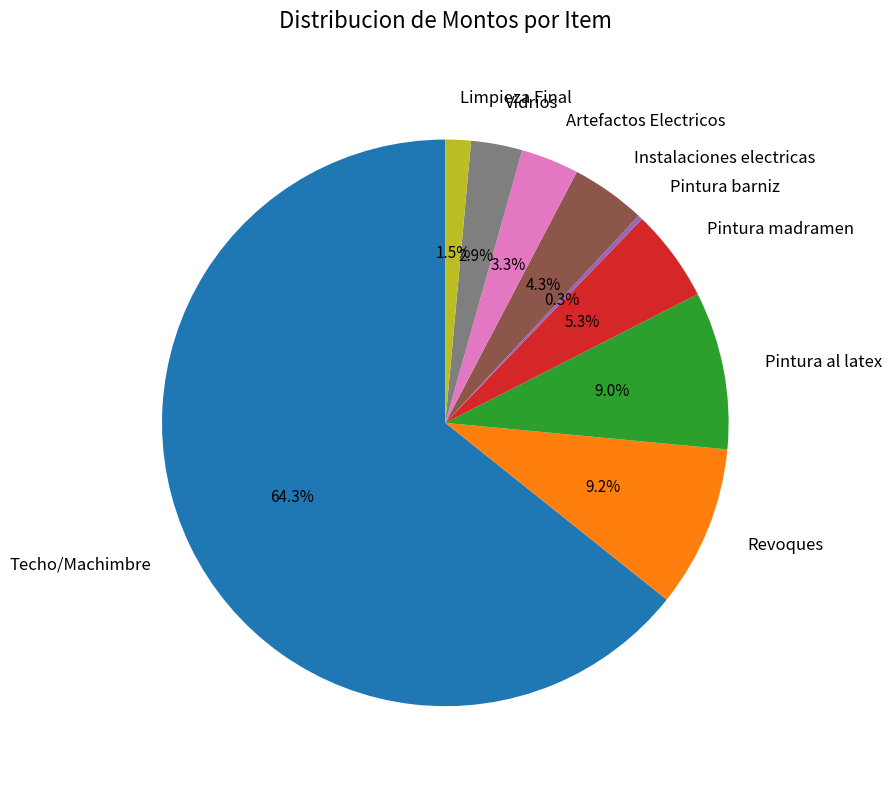

To the nearest percent, what is the difference between the Artefactos Electricos and Limpieza Final slice percentages?

2%